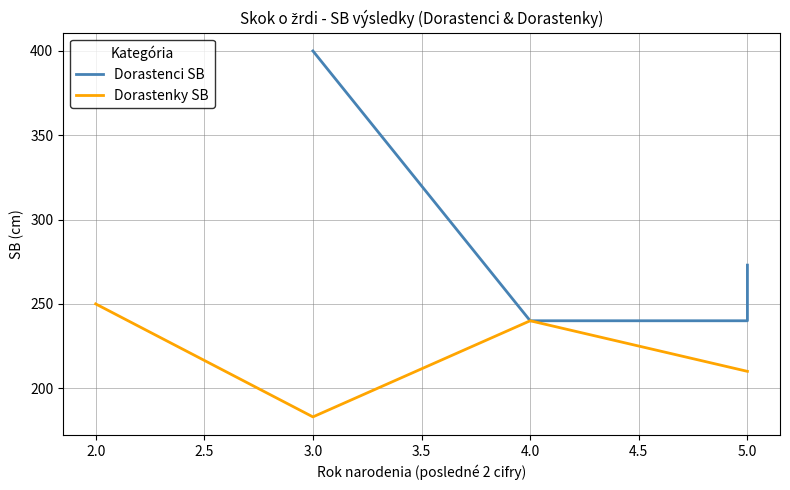

What is the lowest value of the Dorastenci SB series?

240